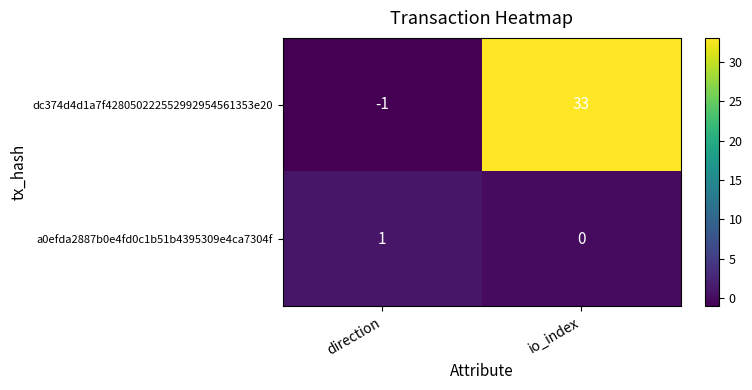

Which series has the largest total across all categories?

dc374d4d1a7f428050222552992954561353e20